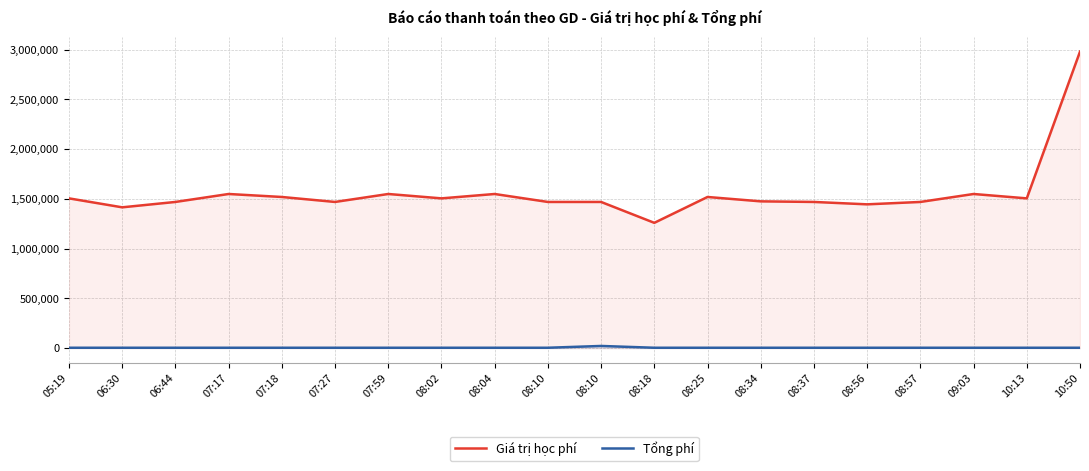

True or false: Tổng phí and Giá trị học phí intersect in this chart.

False